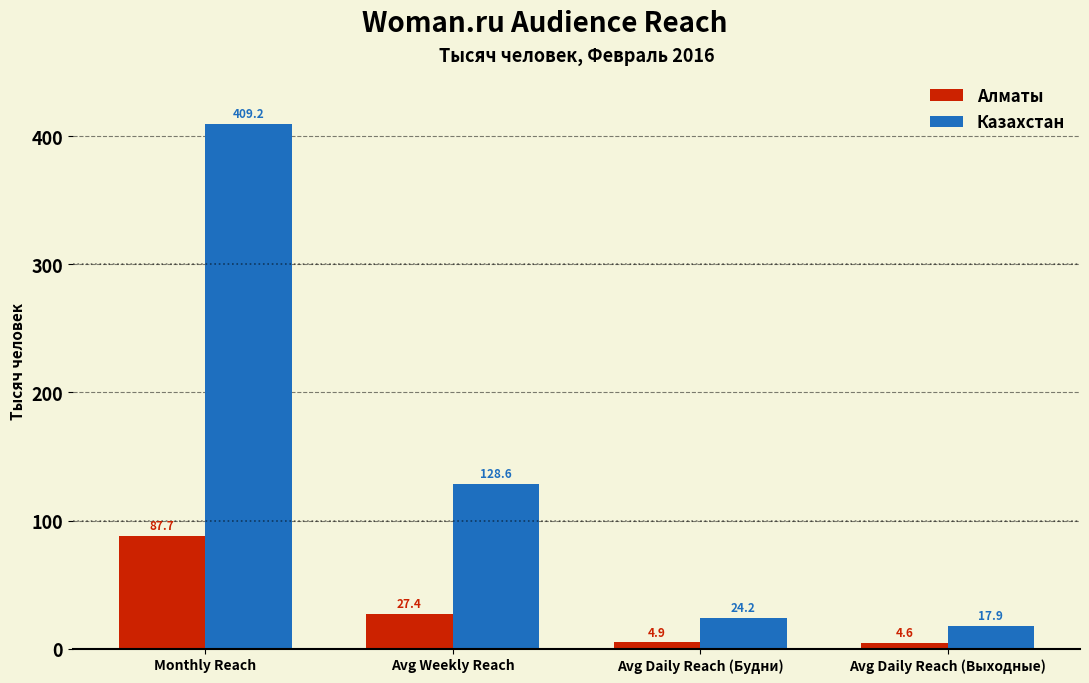

Reading right to left, what are all the values shown in this chart?

Алматы: Avg Daily Reach (Выходные)=4.6	Avg Daily Reach (Будни)=4.9	Avg Weekly Reach=27.4	Monthly Reach=87.7
Казахстан: Avg Daily Reach (Выходные)=17.9	Avg Daily Reach (Будни)=24.2	Avg Weekly Reach=128.6	Monthly Reach=409.2